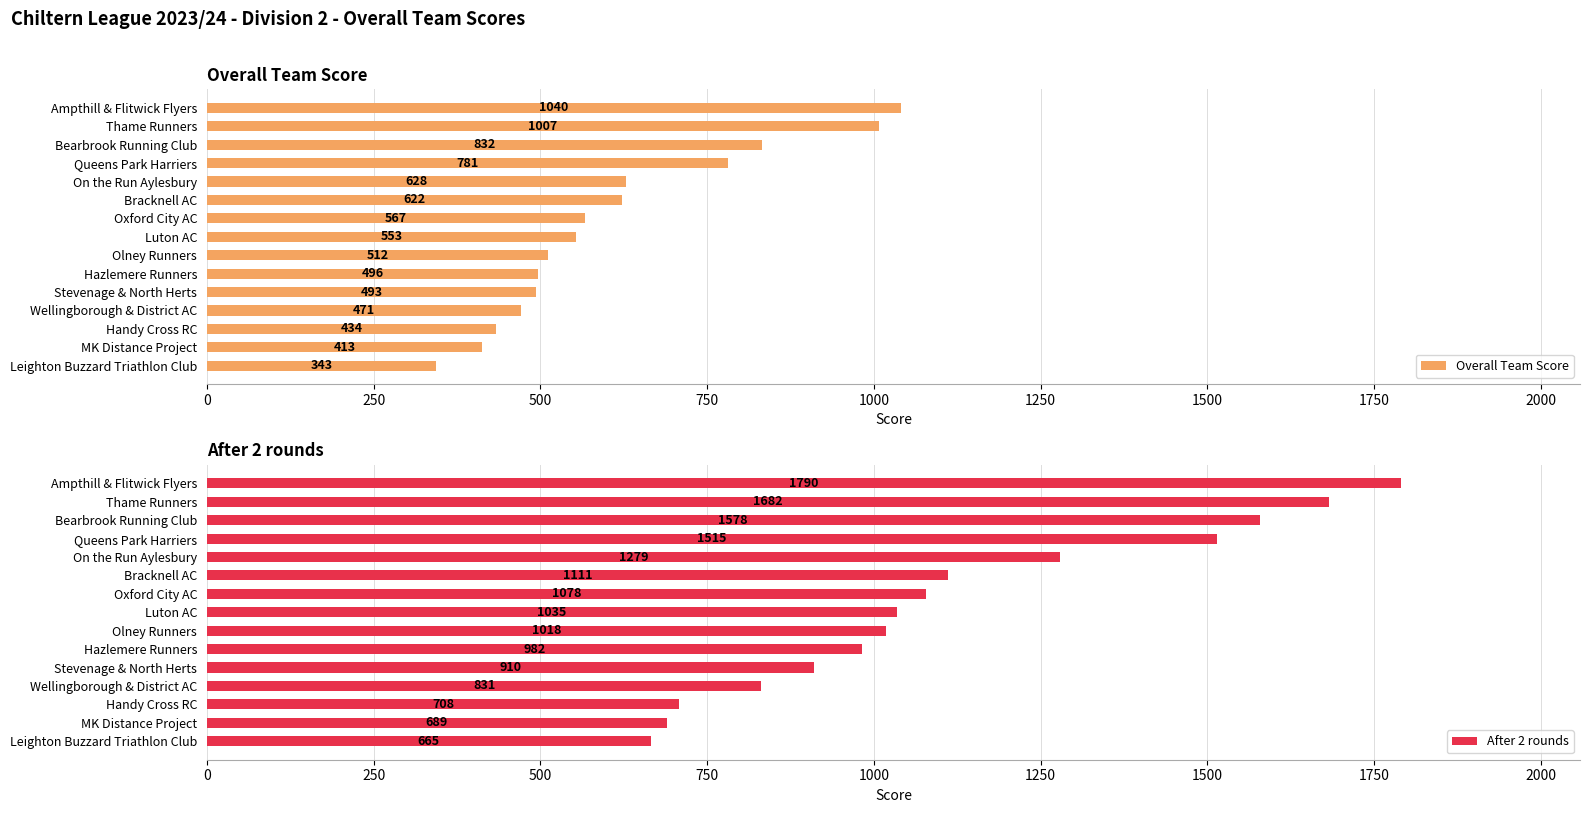

The value of After 2 rounds at On the Run Aylesbury is 1279. True or false?

True